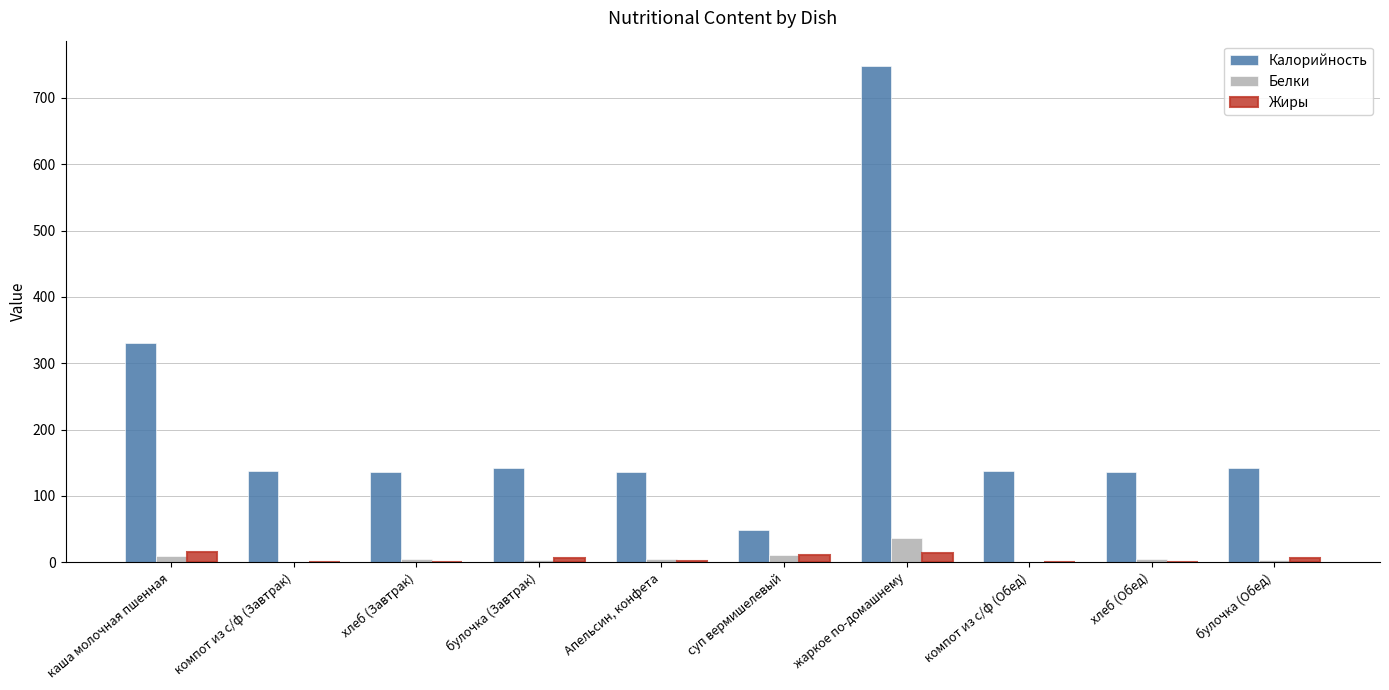

Which series has the largest total across all categories?

Калорийность